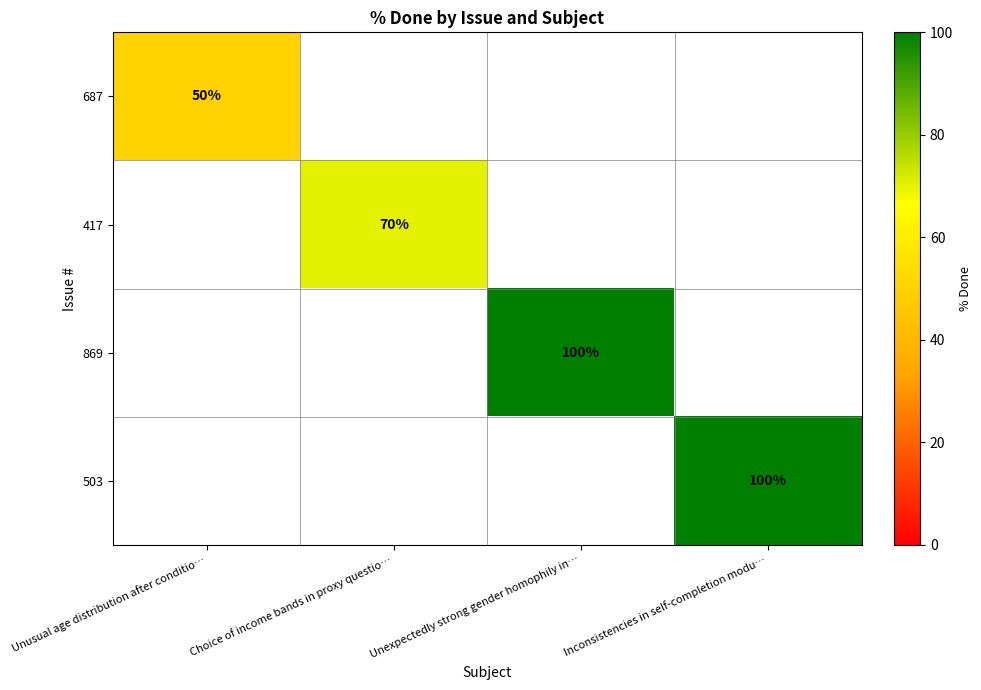

The 869 series shows 100 at Unexpectedly strong gender homophily in…. True or false?

True